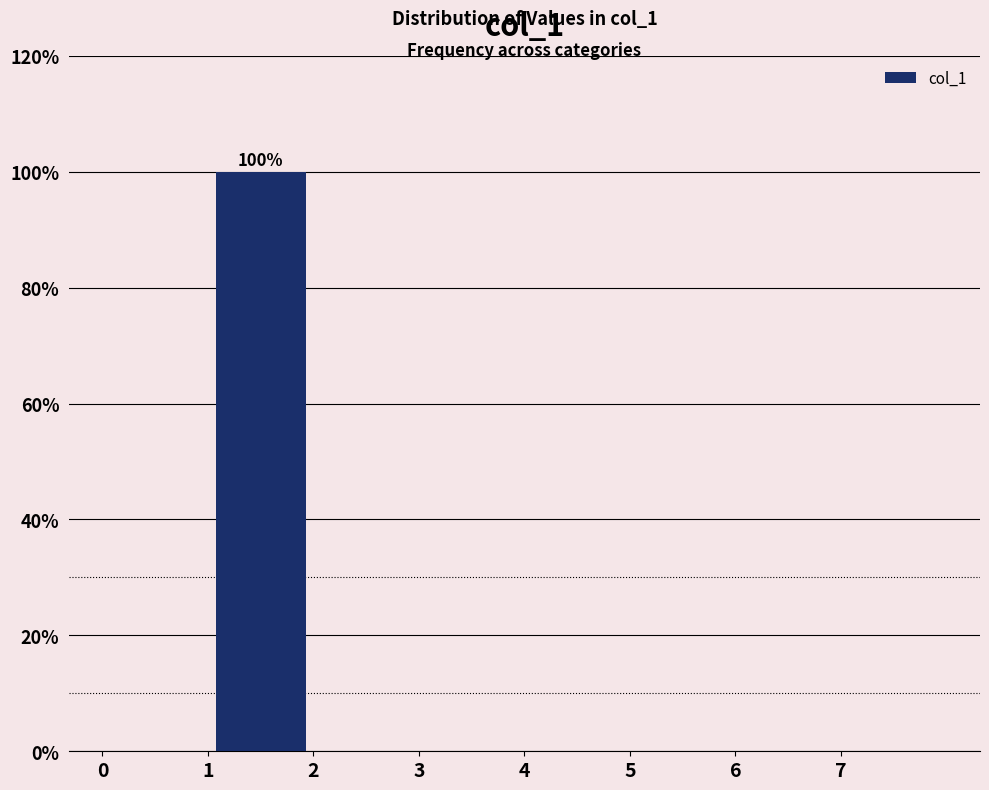

Which range on the x-axis has the tallest bar?

1 to 2